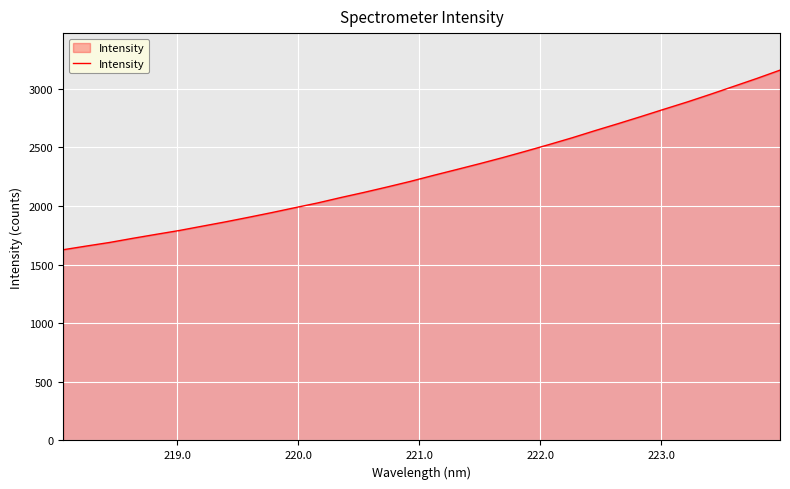

What is the smallest value displayed?

1627.0